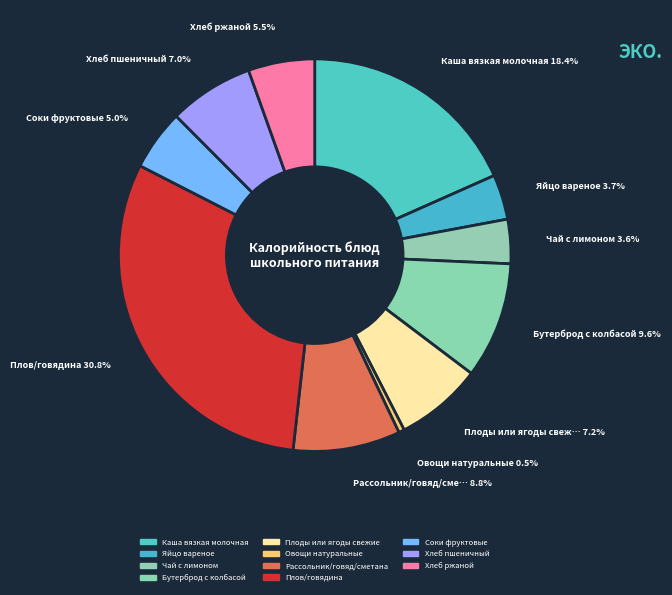

To the nearest percent, what portion does Чай с лимоном represent?

4%